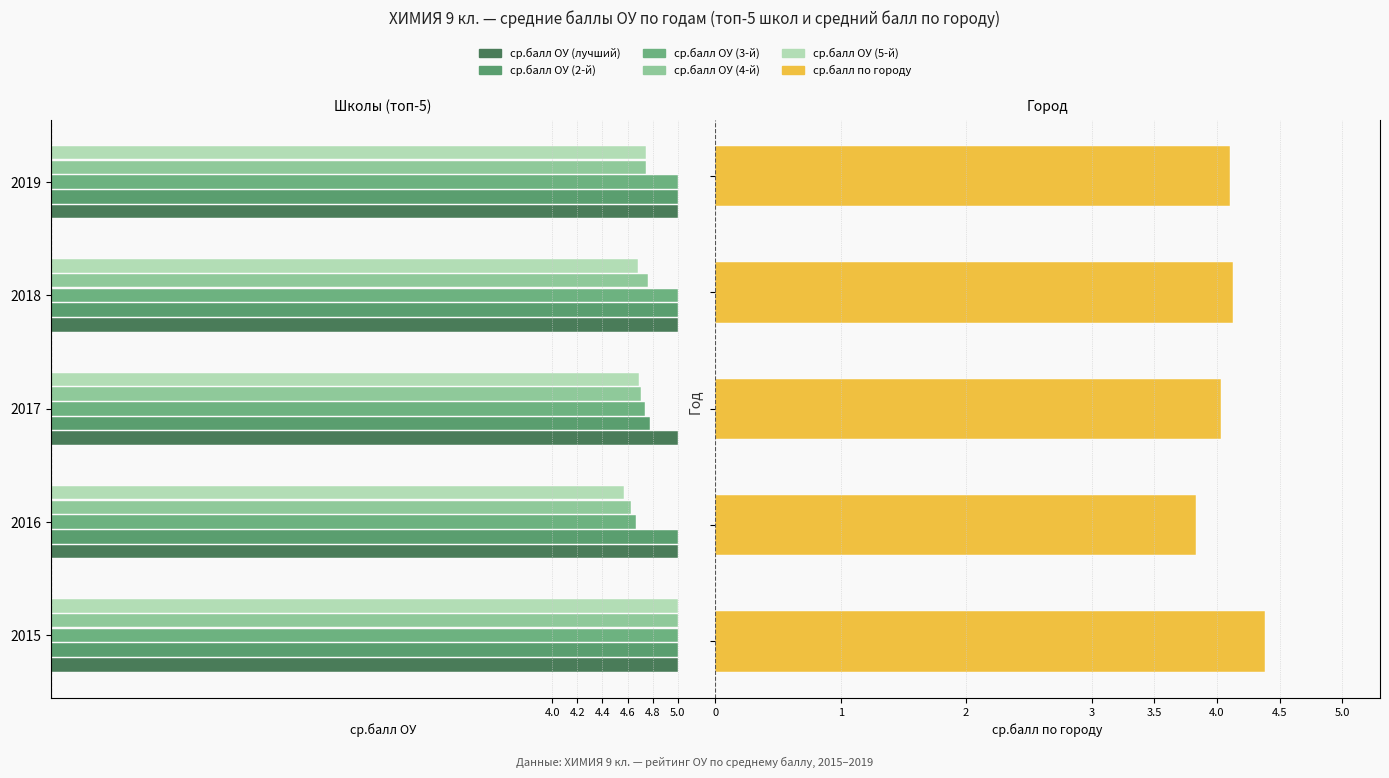

Which category has the highest value in the ср.балл ОУ (лучший) series?

5.0